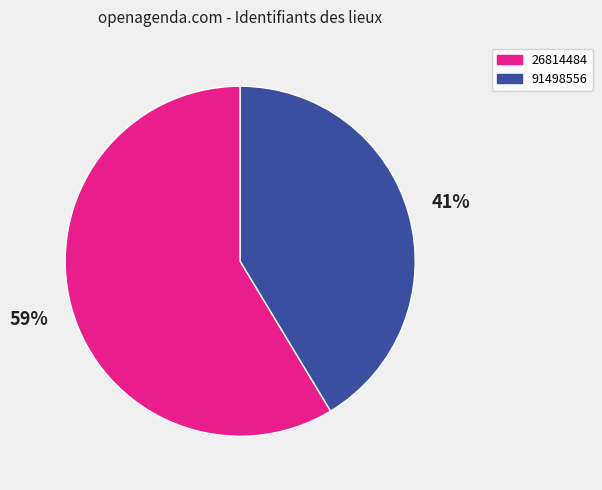

Between 26814484 and 91498556, which is larger?

26814484